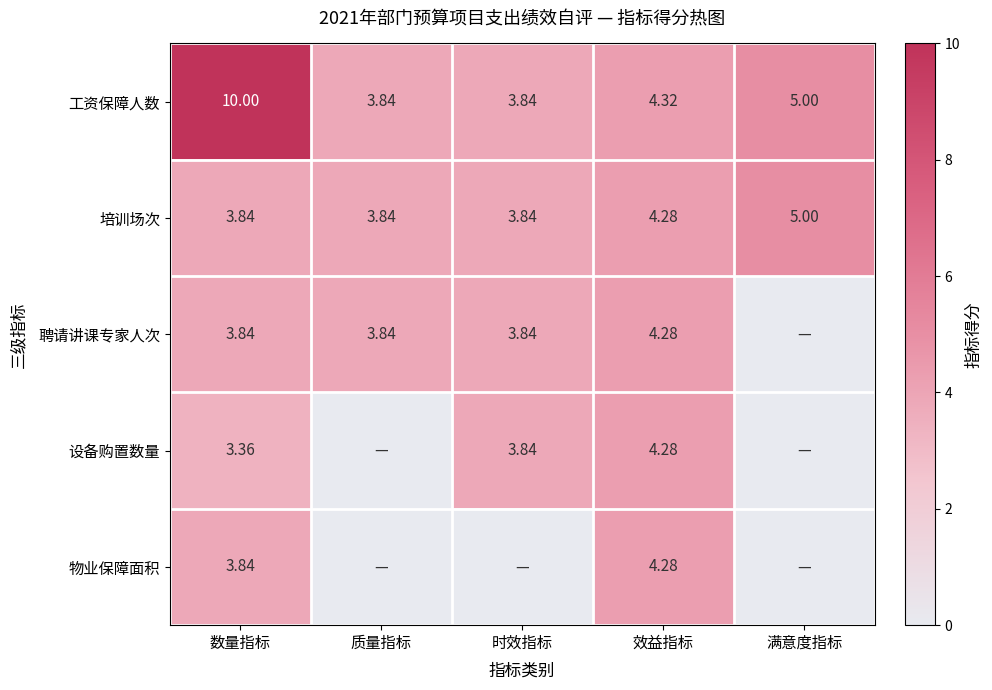

What is the difference between the 设备购置数量 values at 时效指标 and 效益指标?

0.4